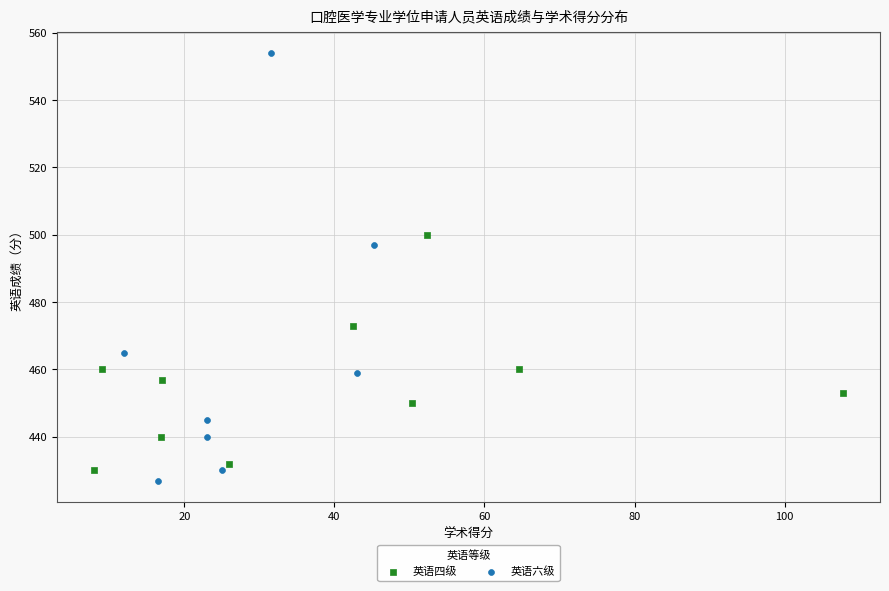

Which series has the largest Y range (max minus min)?

英语六级